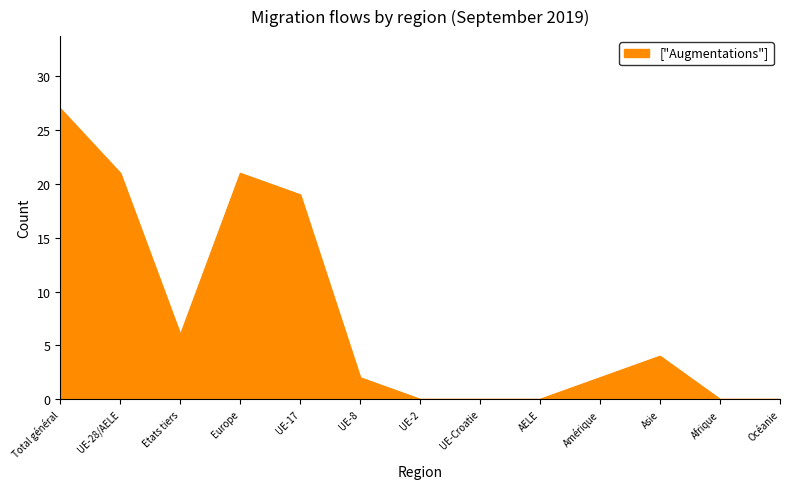

At which category does the chart reach its peak across all series?

Total général